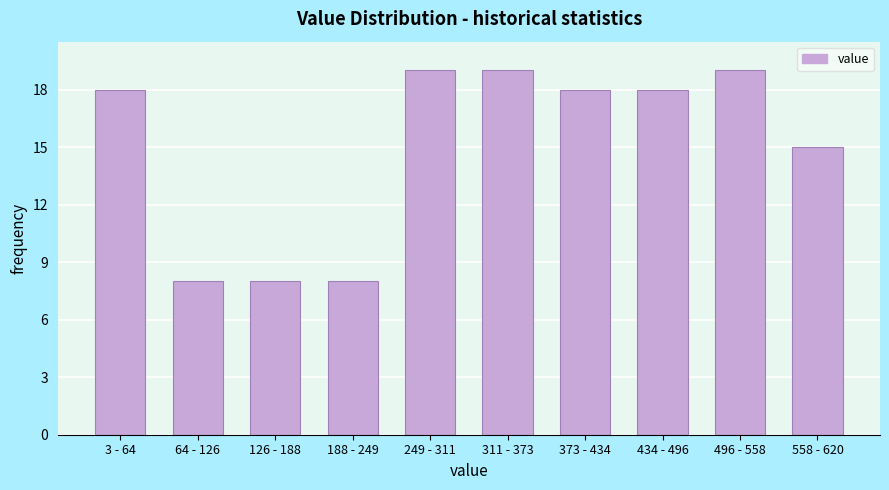

Reading right to left, extract all data points from this chart.

15	19	18	18	19	19	8	8	8	18